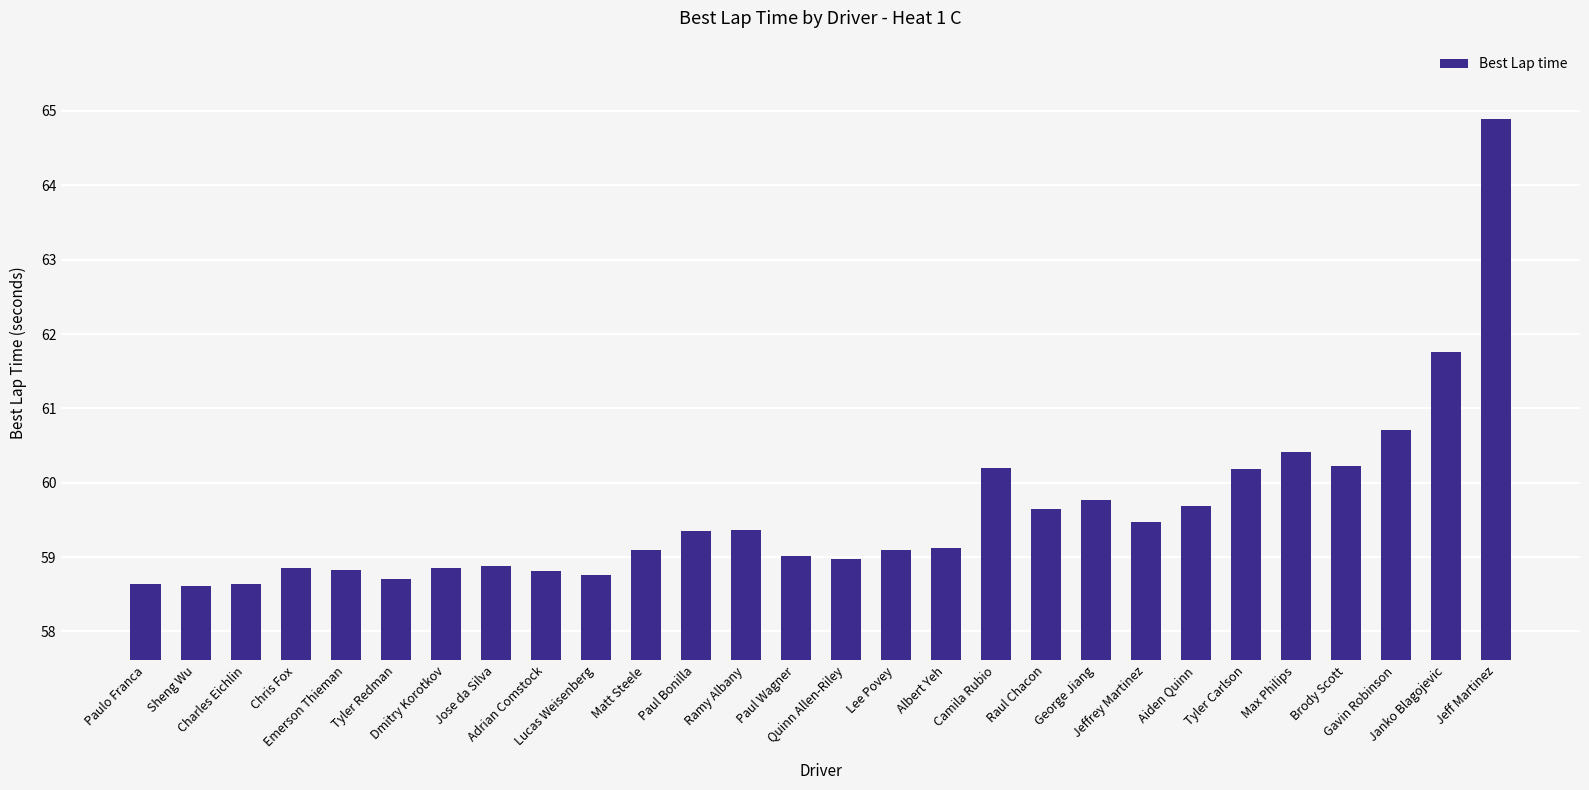

What value does the data have at Camila Rubio?

60.2